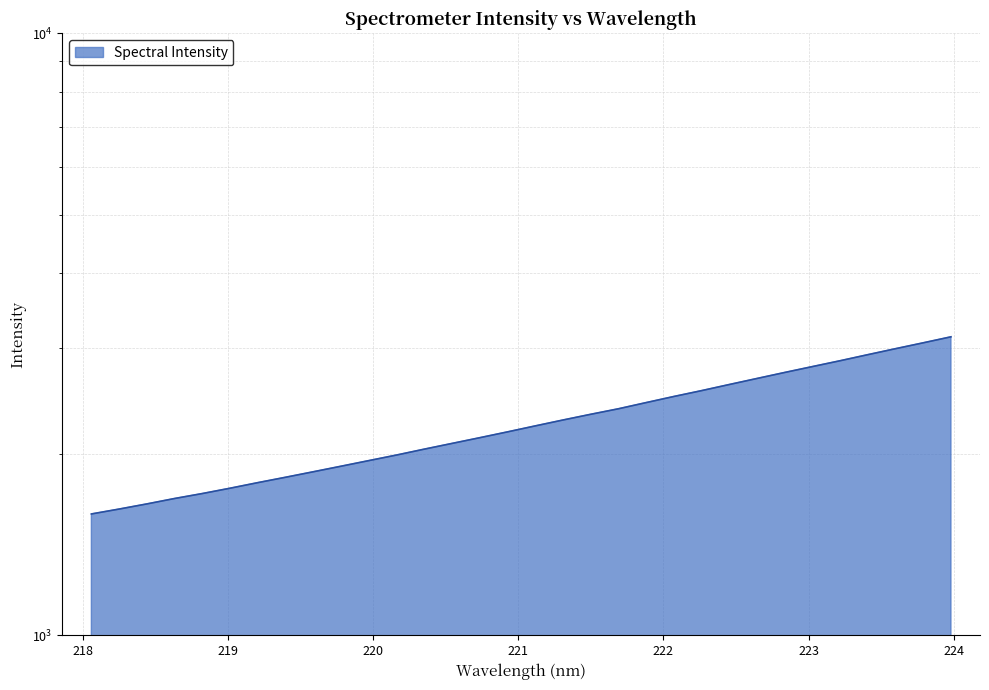

List the labels in order of value, smallest first.

218.0596, 218.2508, 218.442, 218.6332, 218.8244, 219.0156, 219.2067, 219.3979, 219.589, 219.7801, 219.9712, 220.1623, 220.3533, 220.5444, 220.7354, 220.9264, 221.1174, 221.3083, 221.4993, 221.6902, 221.8812, 222.0721, 222.263, 222.4538, 222.6447, 222.8355, 223.0264, 223.2172, 223.408, 223.5987, 223.7895, 223.9802